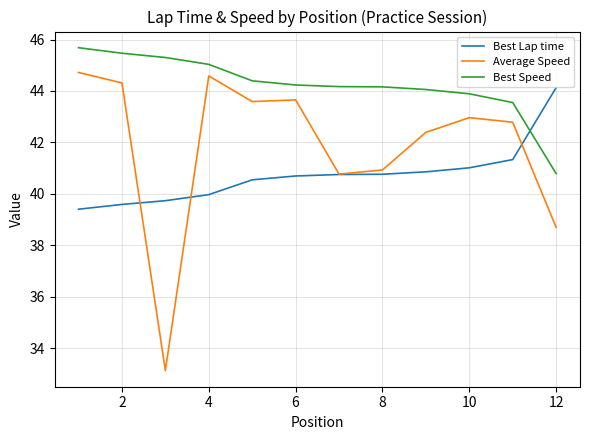

Which series has the largest range (max minus min)?

Average Speed